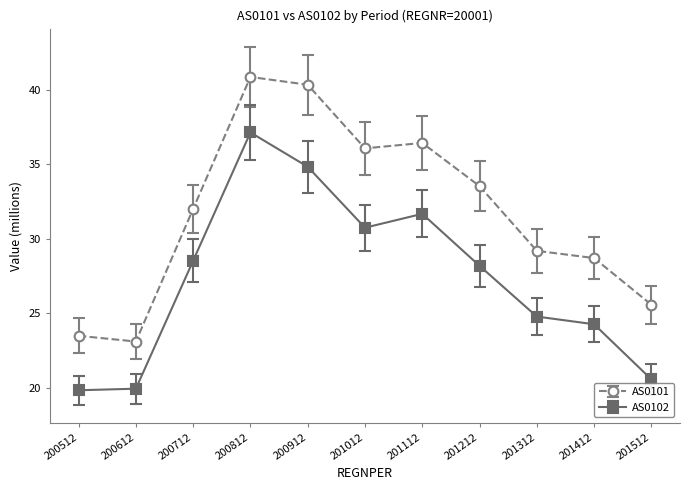

Is this an area chart (filled region under the line)?

No